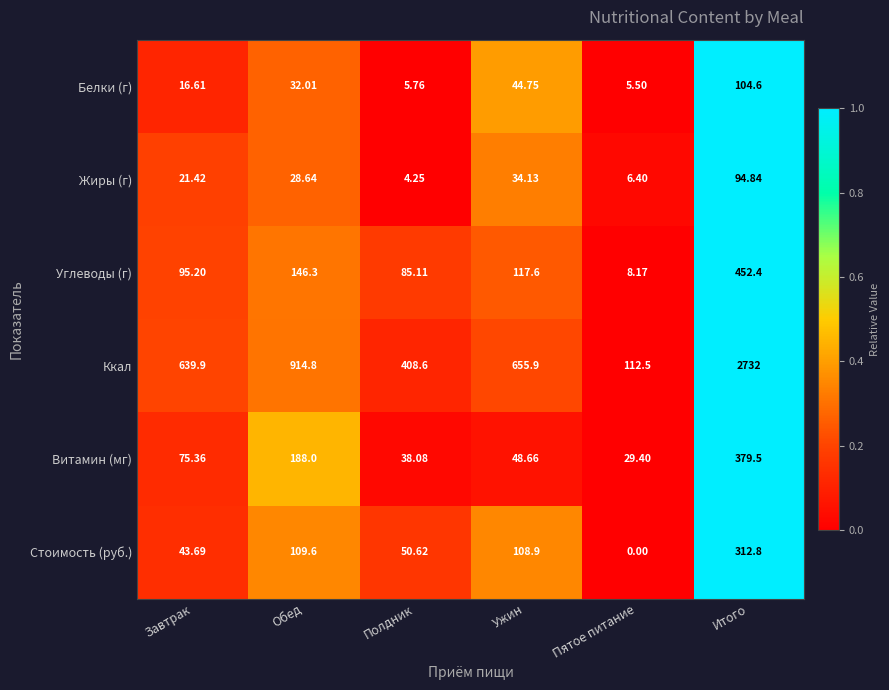

At which label does Ккал first exceed 655?

Обед